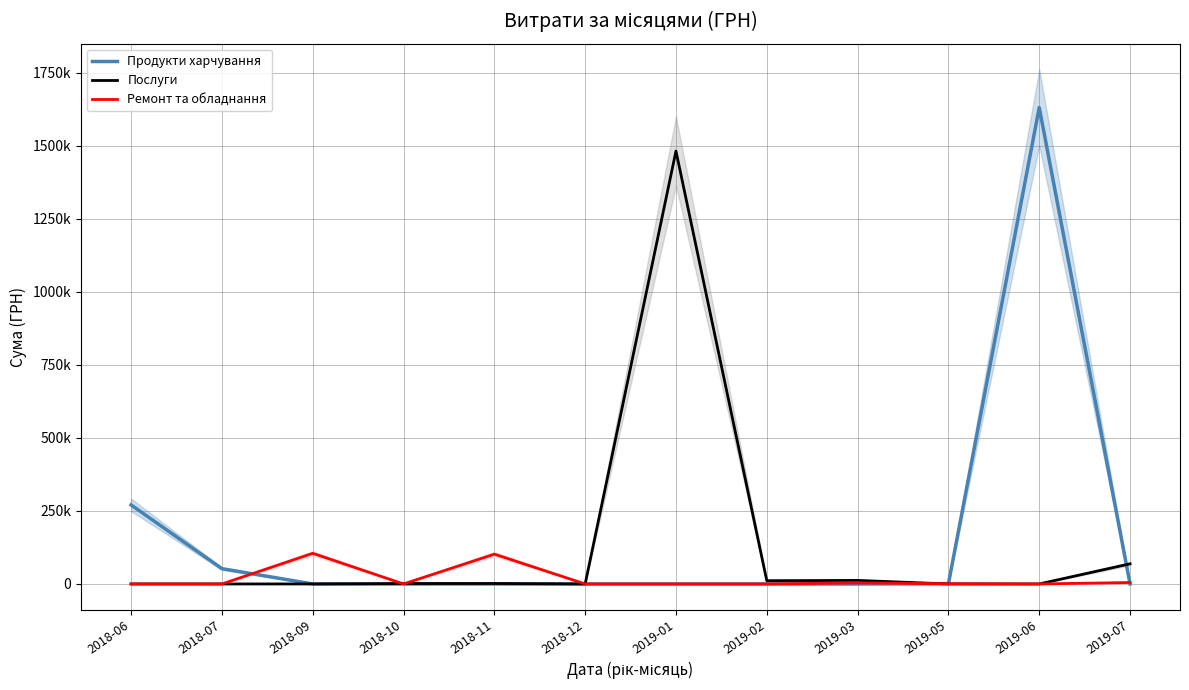

What is the difference between the second highest and minimum values in the Ремонт та обладнання series?

101999.0